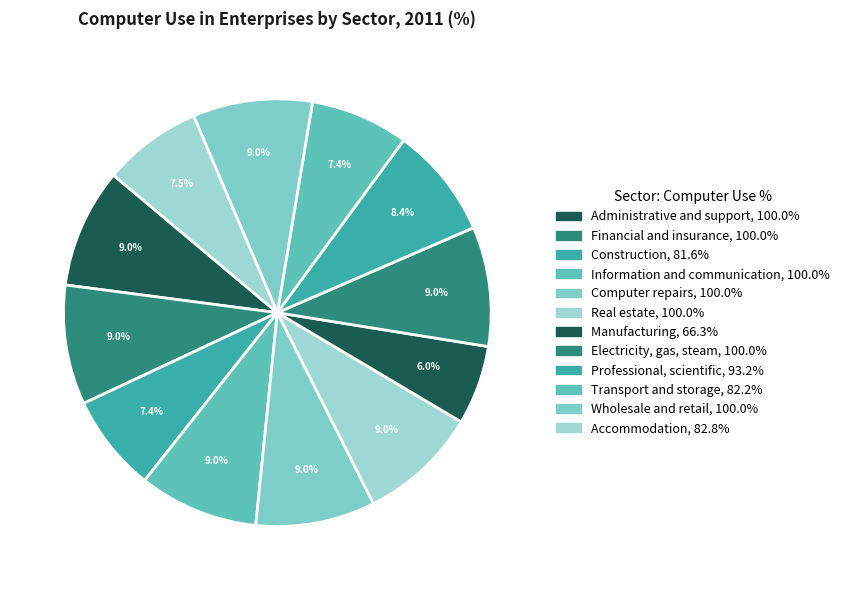

Count the number of slices in the pie.

12